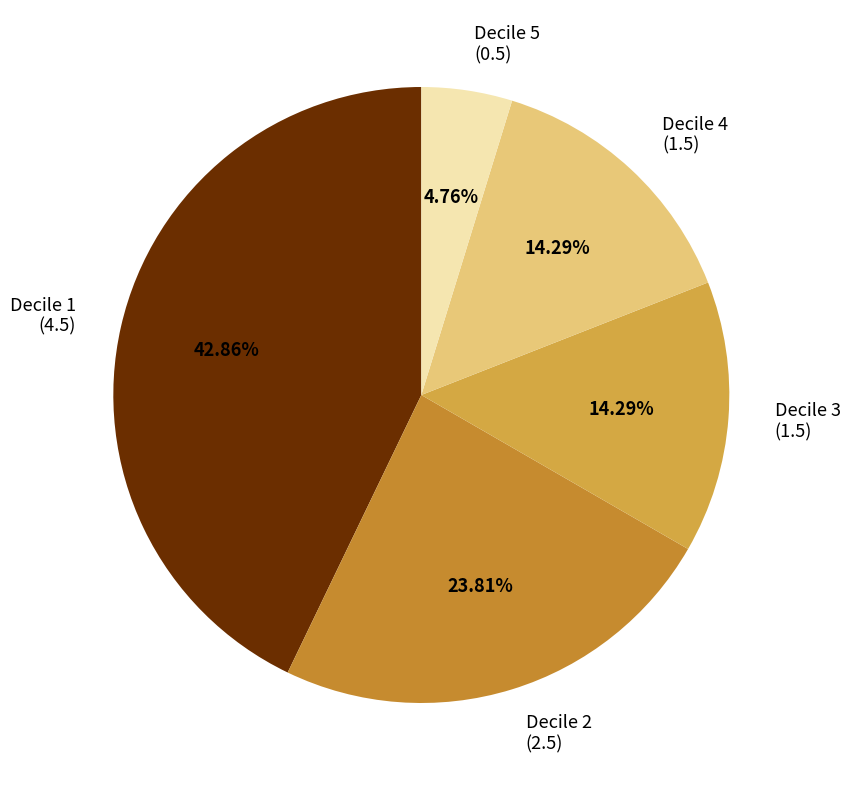

To the nearest percent, what is the combined percentage of Decile 1 and Decile 3?

57%